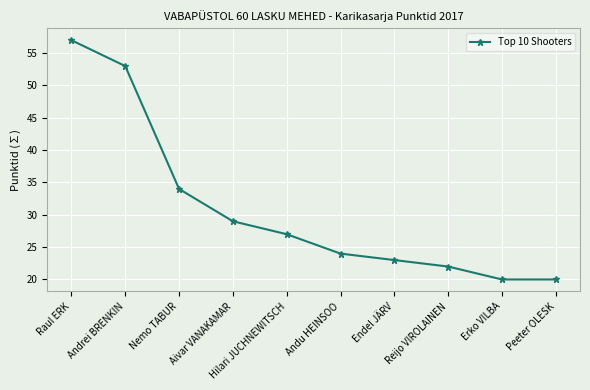

True or false: there are more than 0 points higher than both neighbors.

False